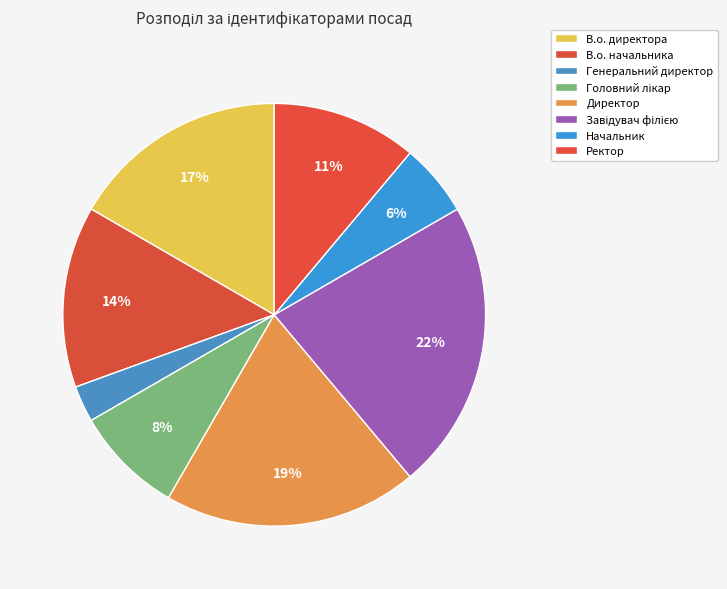

To the nearest percent, what portion does Ректор represent?

11%